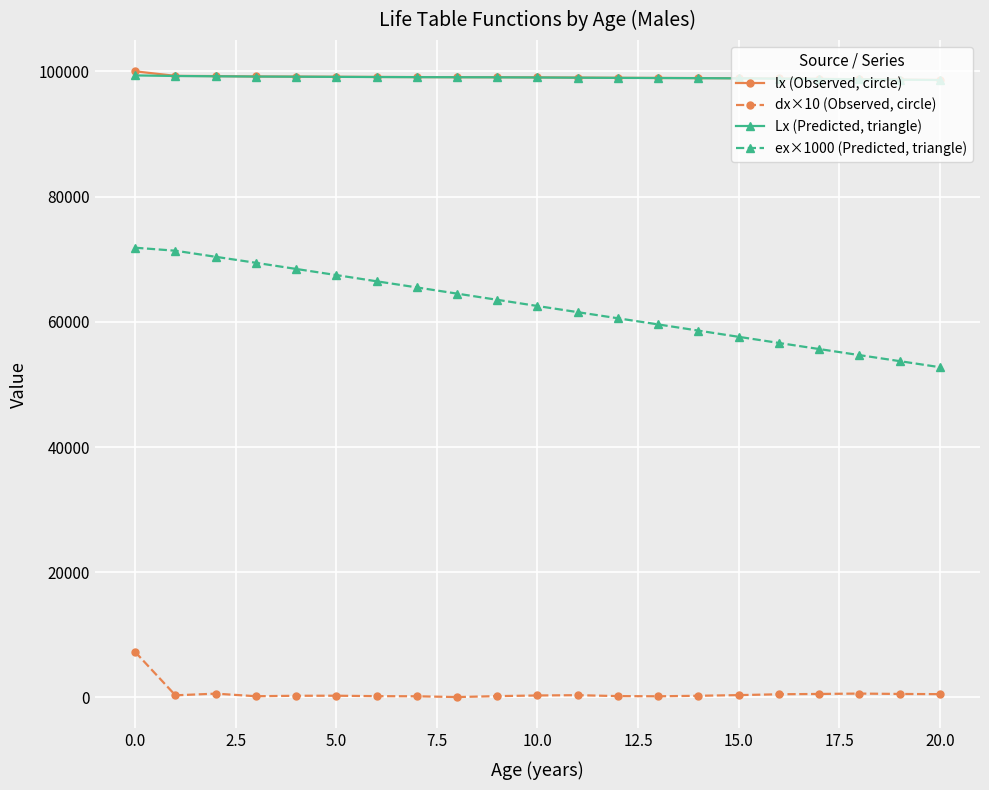

What is the difference between the second highest and minimum values in the ex×1000 (Predicted, triangle) series?

18600.0